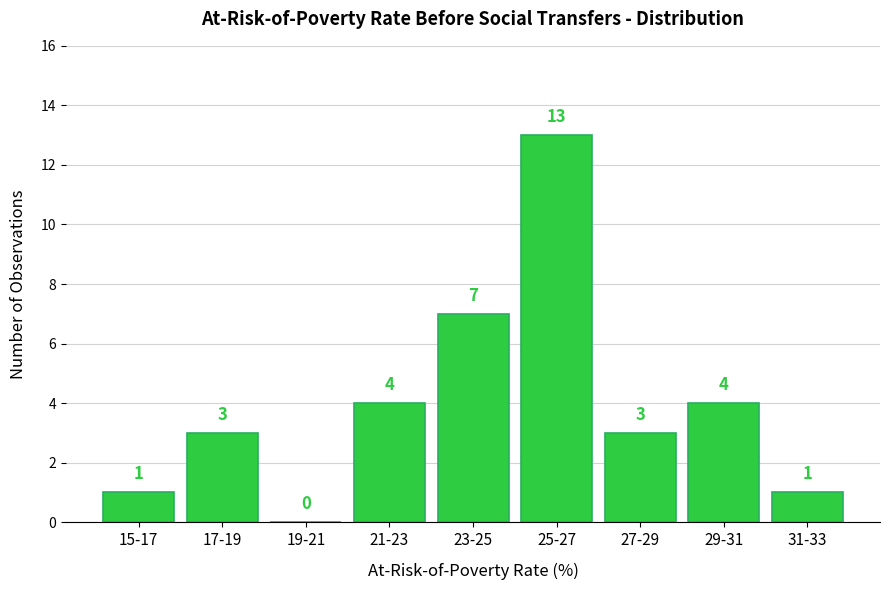

Reading right to left, what are all the values shown in this chart?

31-33=1	29-31=4	27-29=3	25-27=13	23-25=7	21-23=4	19-21=0	17-19=3	15-17=1